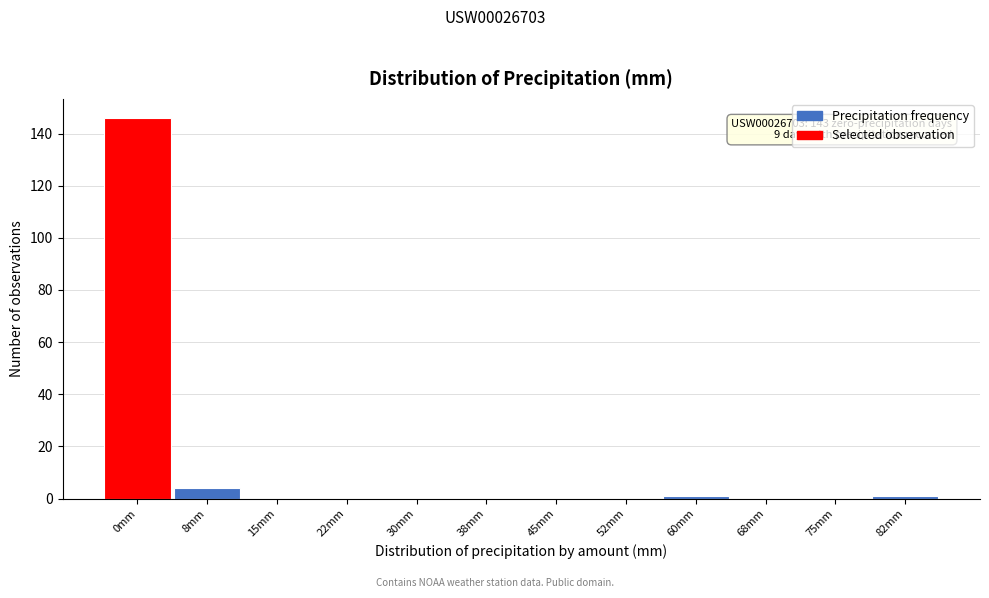

Reading left to right, what are all the values shown in this chart?

0mm=146	8mm=4	15mm=0	22mm=0	30mm=0	38mm=0	45mm=0	52mm=0	60mm=1	68mm=0	75mm=0	82mm=1